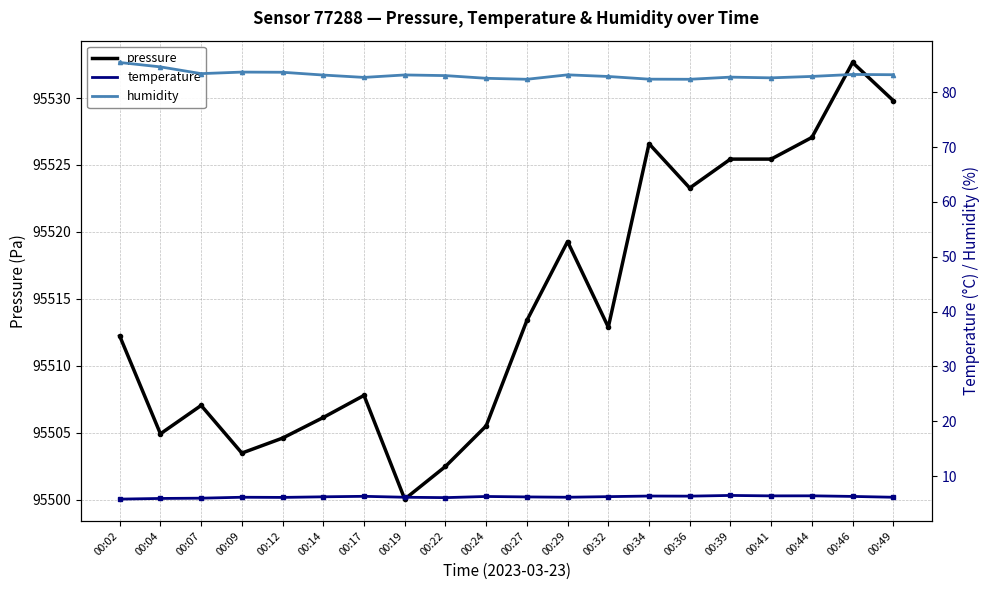

How many categories are shown in the chart?

20